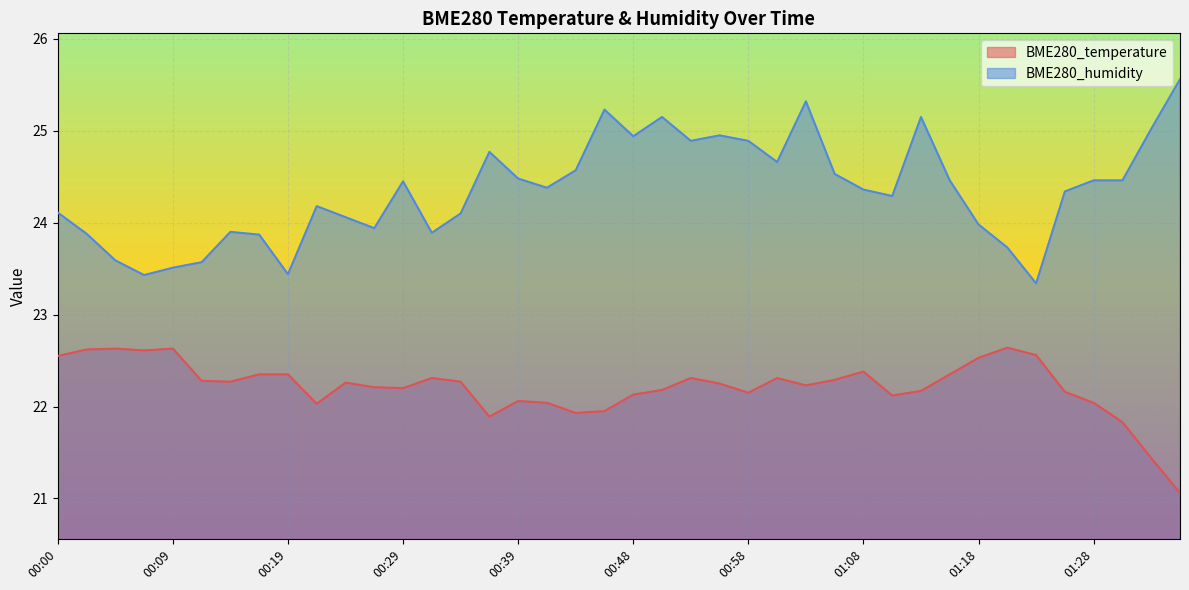

Which series has the largest range (max minus min)?

BME280_humidity